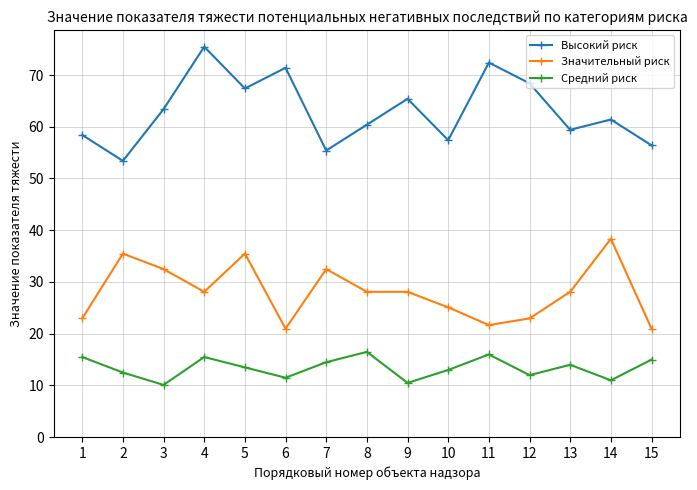

What is the highest value of the Значительный риск series?

38.3